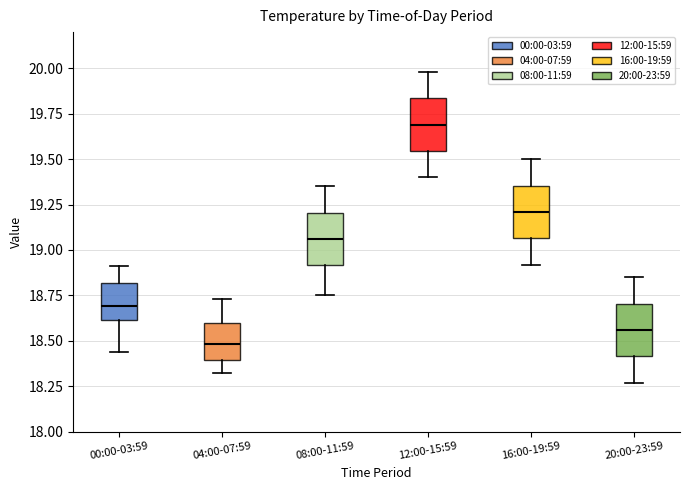

Which box's median line is the lowest?

04:00-07:59